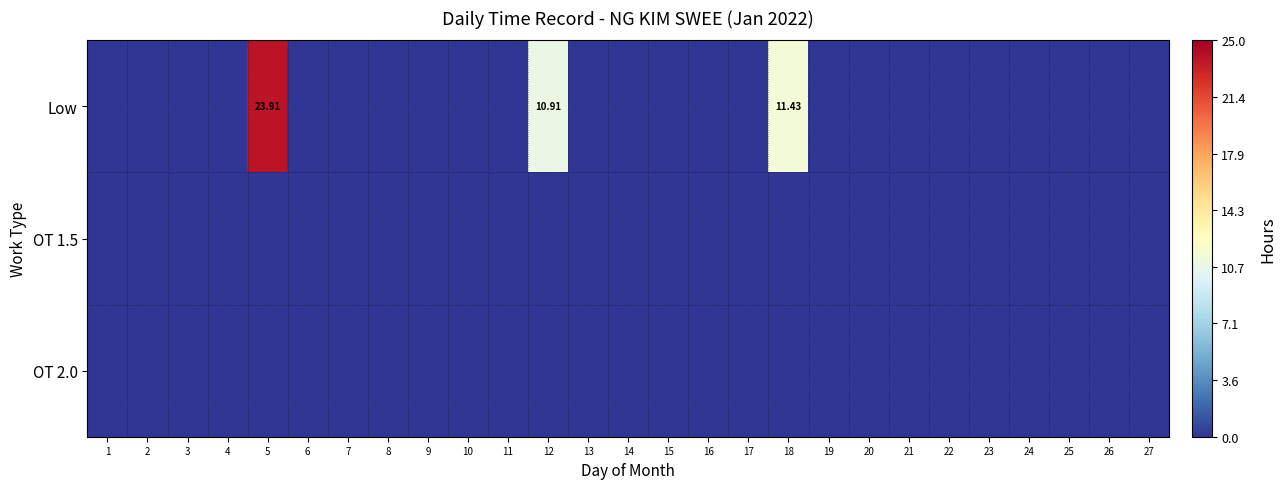

Which series has the largest range (max minus min)?

Low